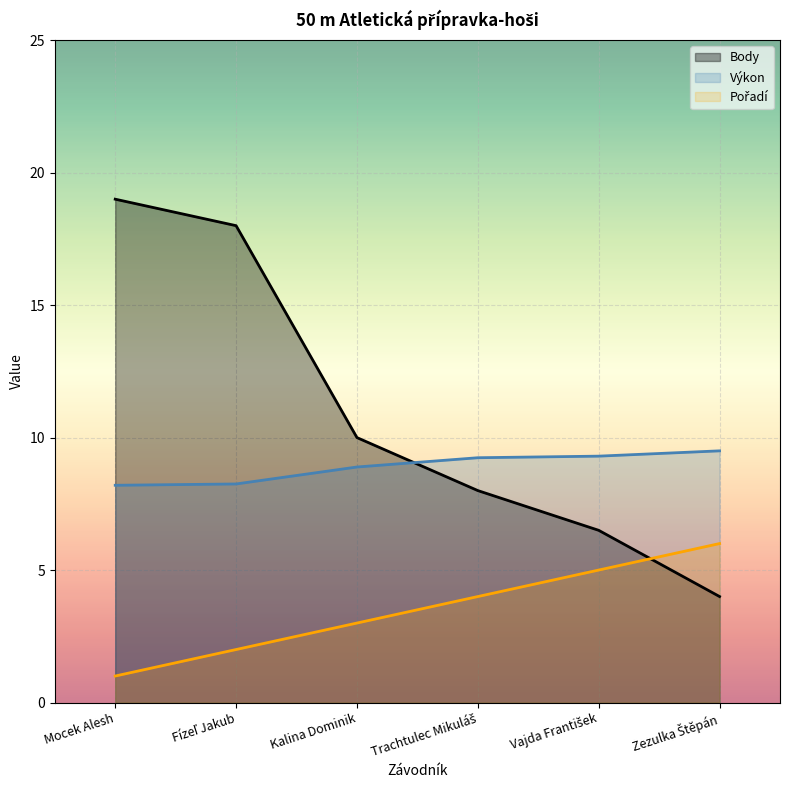

Which series has the largest range (max minus min)?

Body